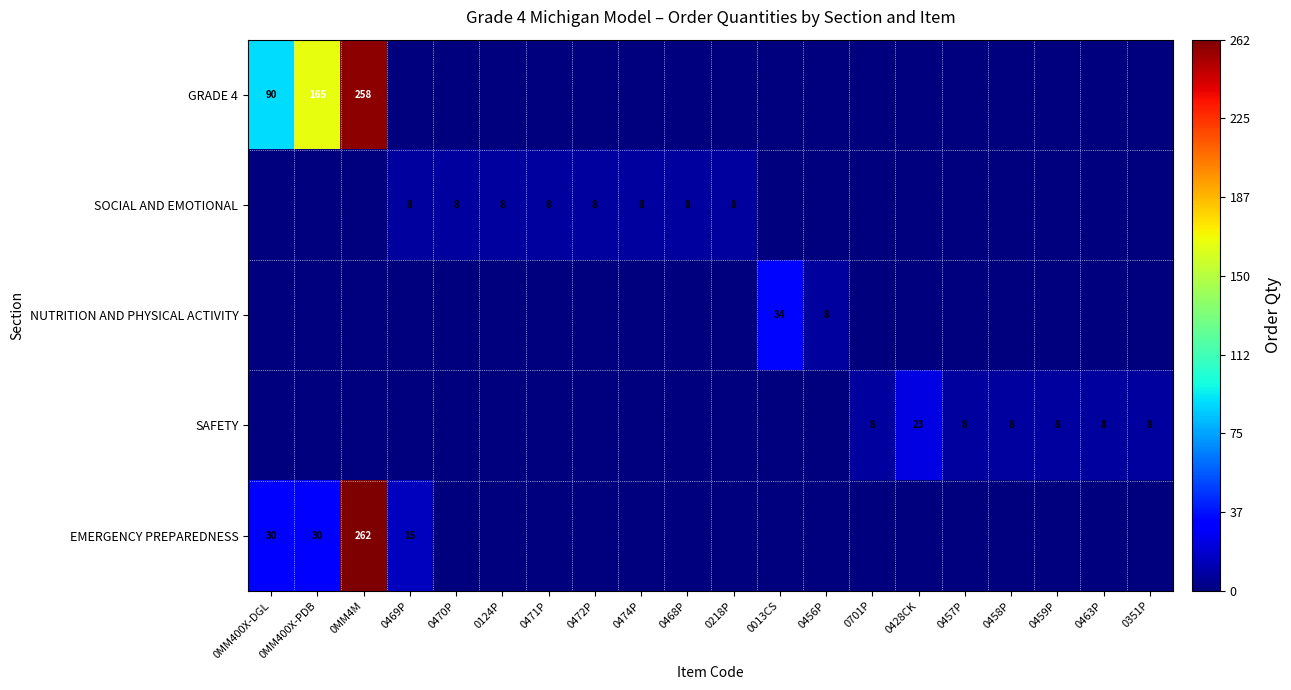

Is it true that SOCIAL AND EMOTIONAL equals 2 at 0469P?

False